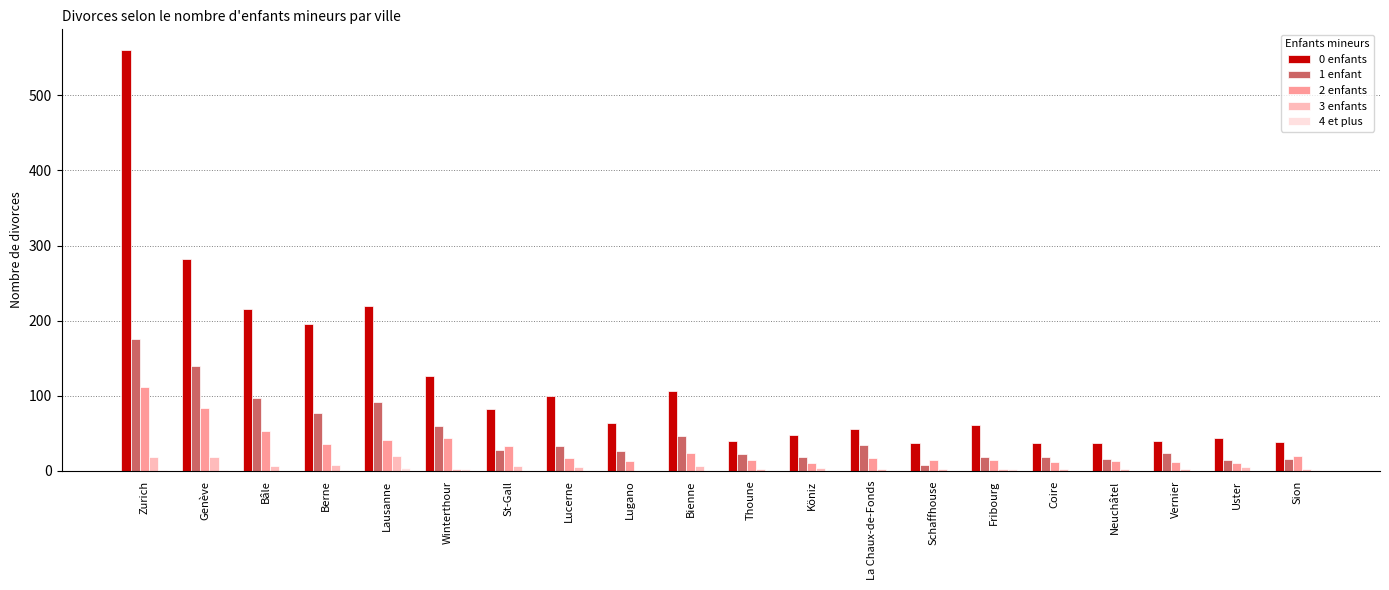

Which series has the largest total across all categories?

0 enfants